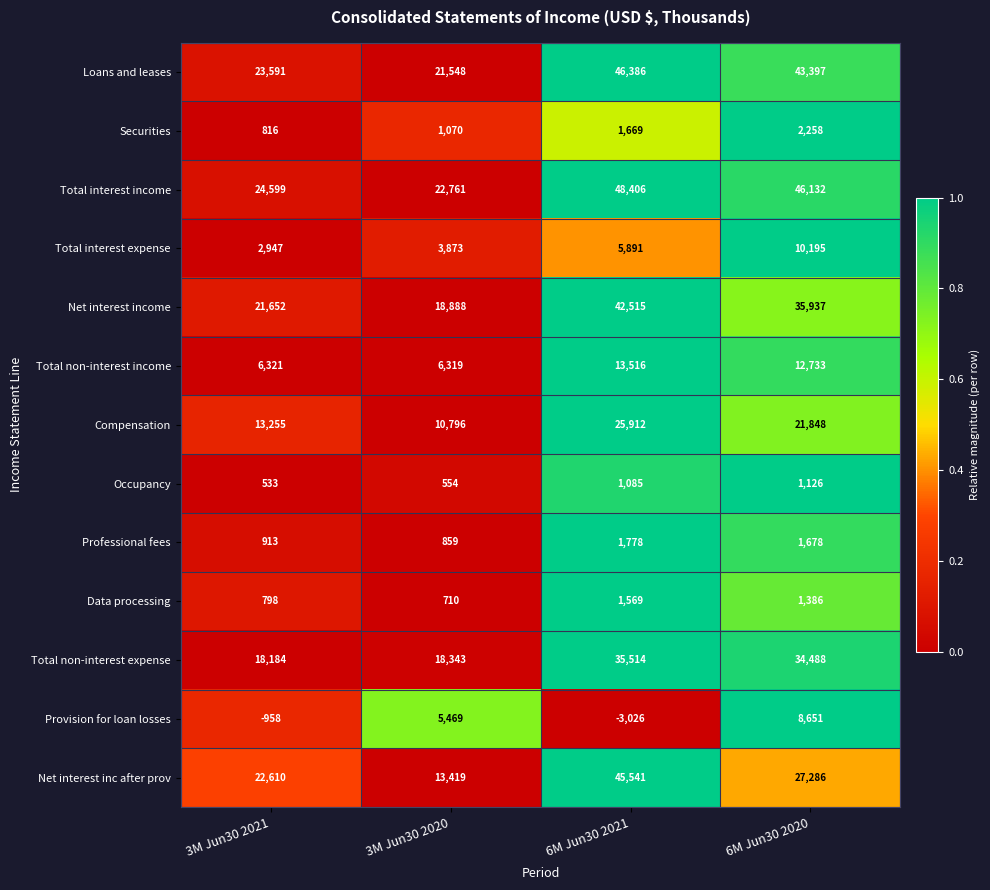

How many values in the Total non-interest income series are below 12733?

2